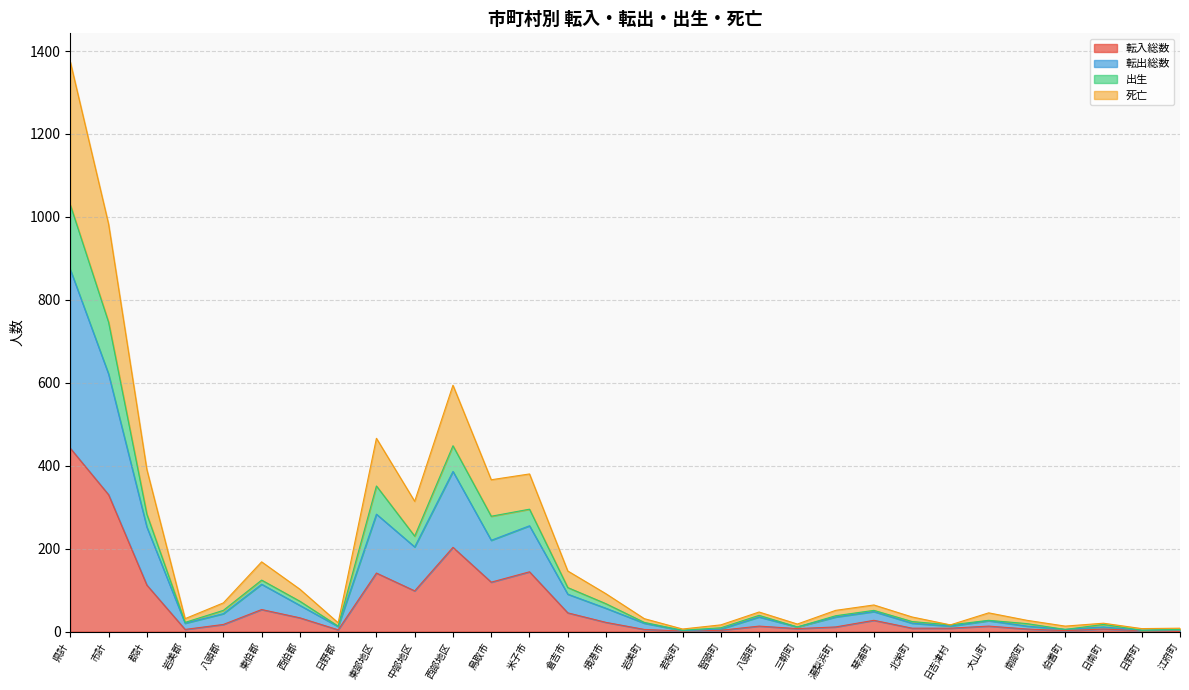

What is the greatest value displayed?

1374